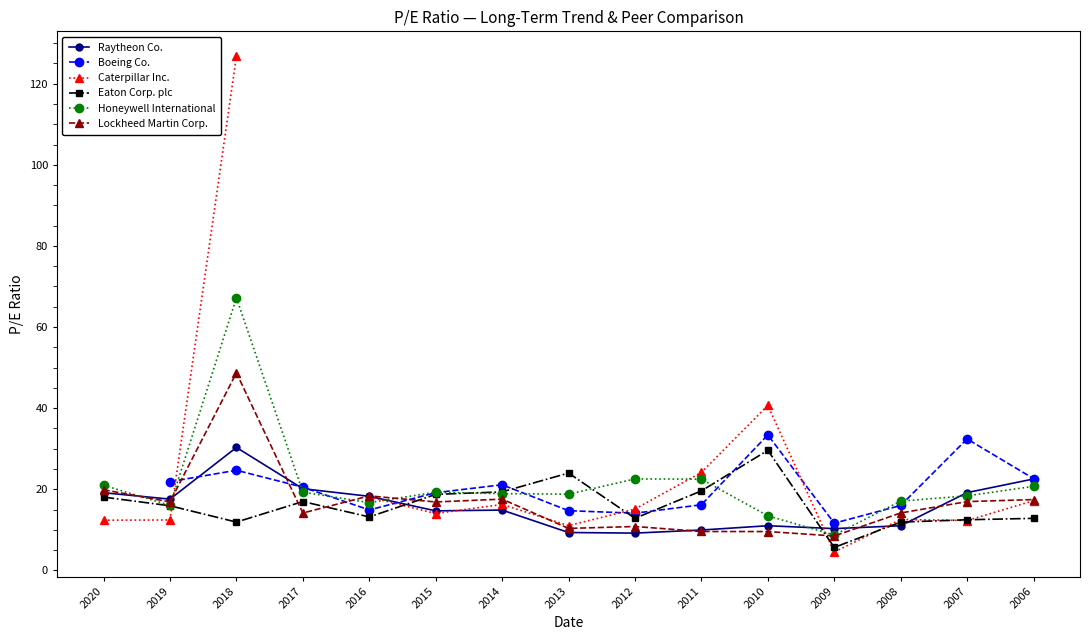

How many lines are shown in the chart?

6